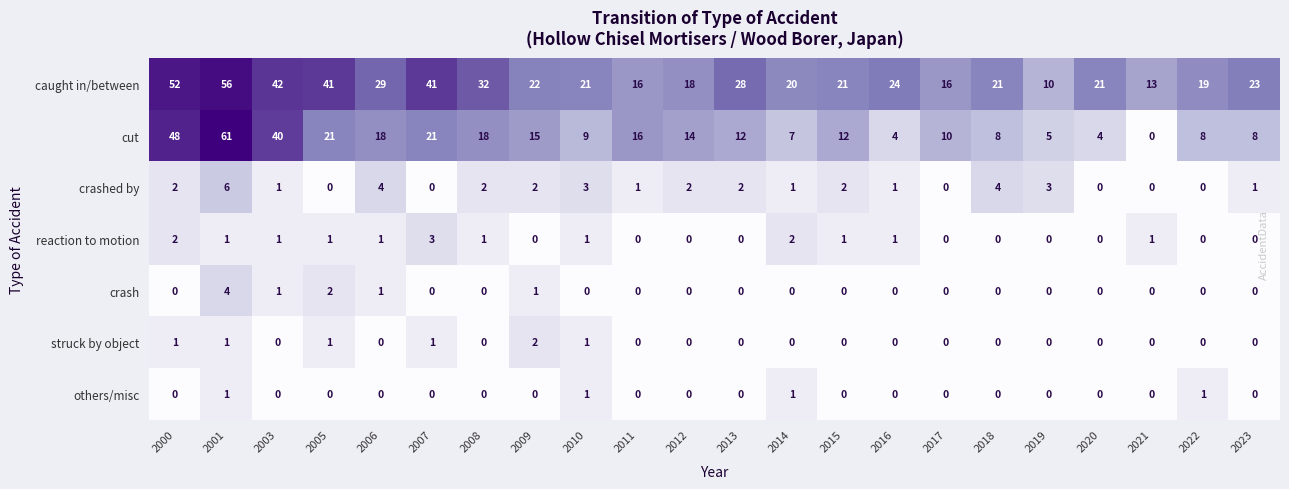

Between 2015 and 2022, which series saw the biggest shift?

cut